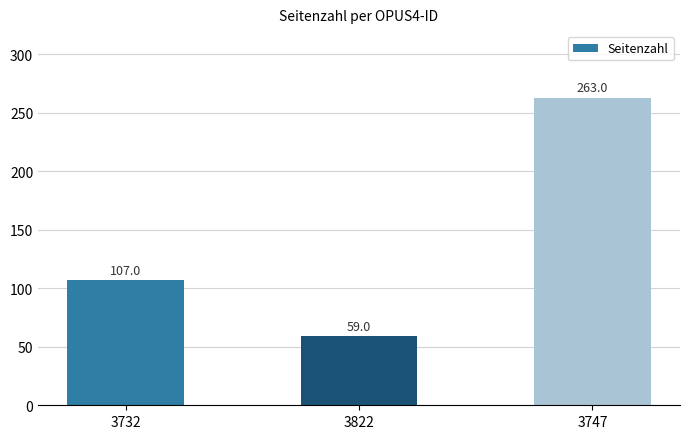

What is the sum of the values at 3732 and 3747?

370